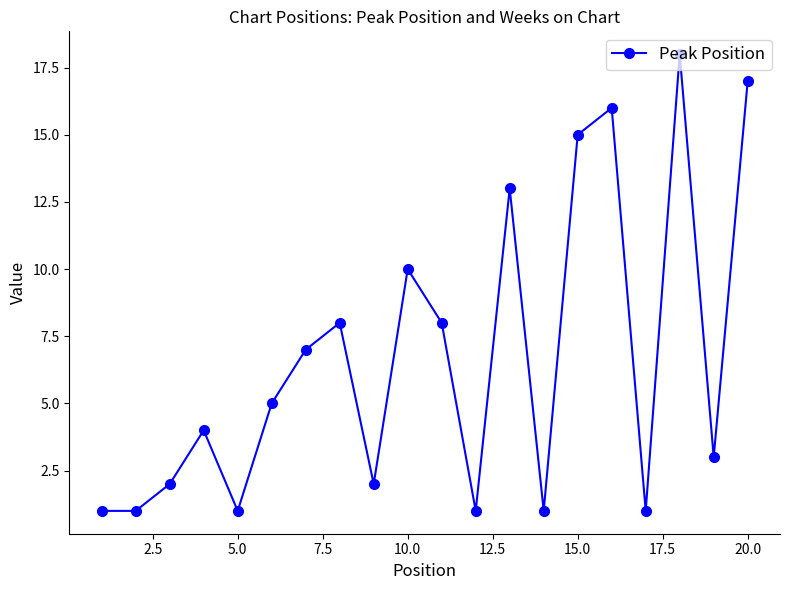

What is the value of the 6th point from the left?

5